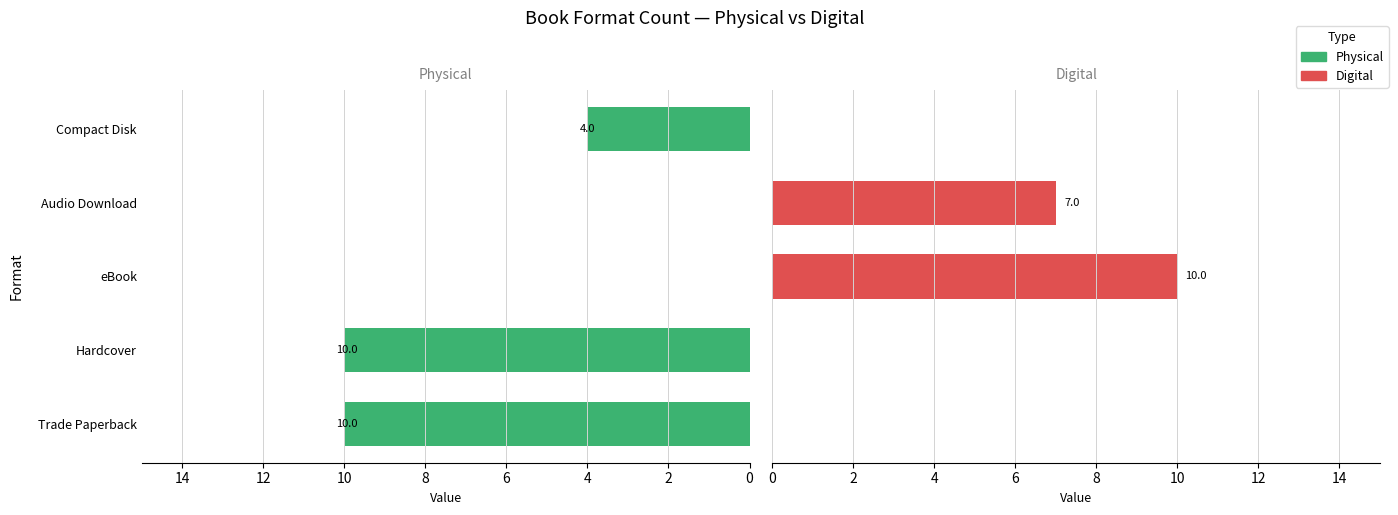

Reading left to right, list all the values displayed in this chart.

Physical: 10	10	0	0	4
Digital: 0	0	10	7	0